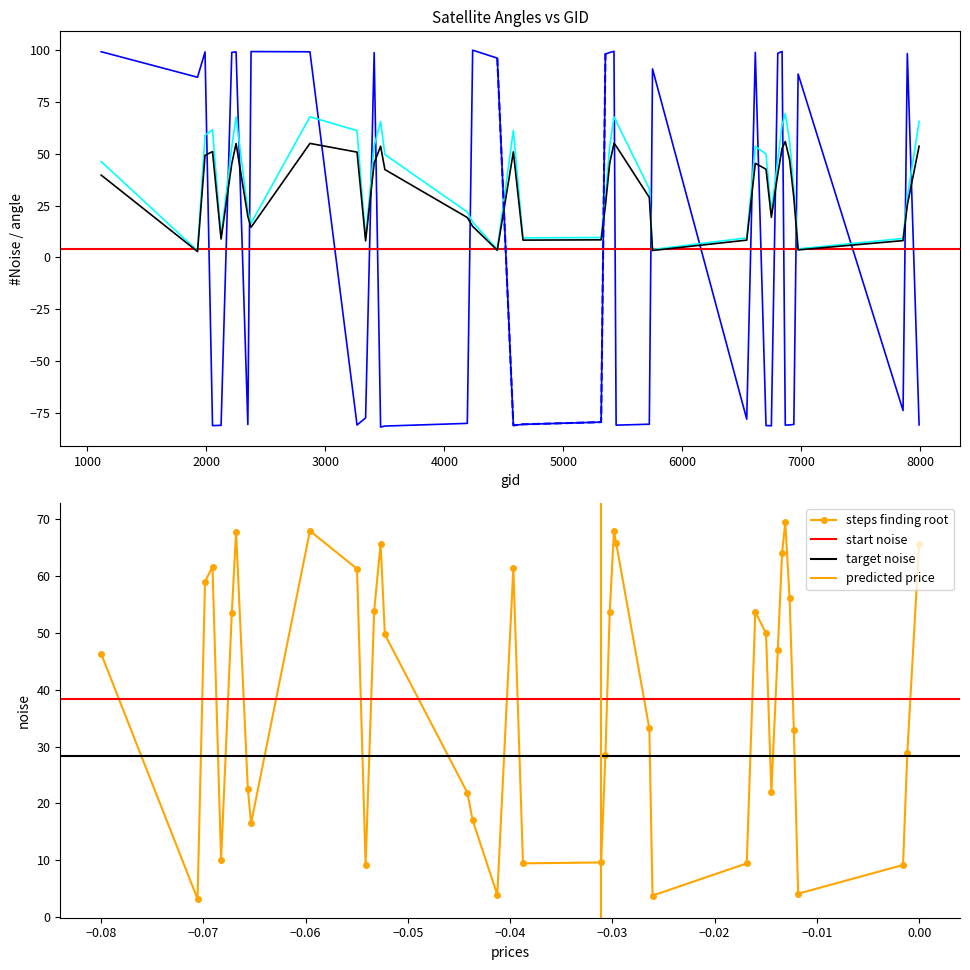

Which series has the widest spread of values?

sata